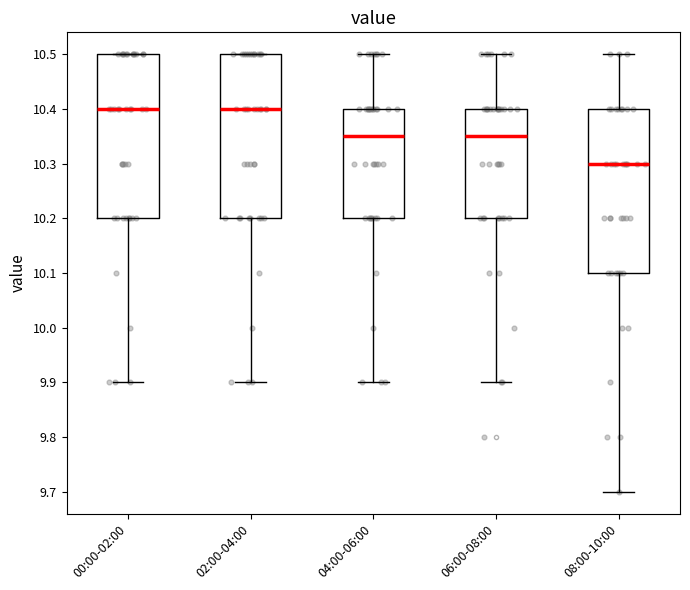

Where is the upper edge of the box for 04:00-06:00 on the y-axis? The values are not printed on the chart, so give them approximately, as read against the axis.

10.40